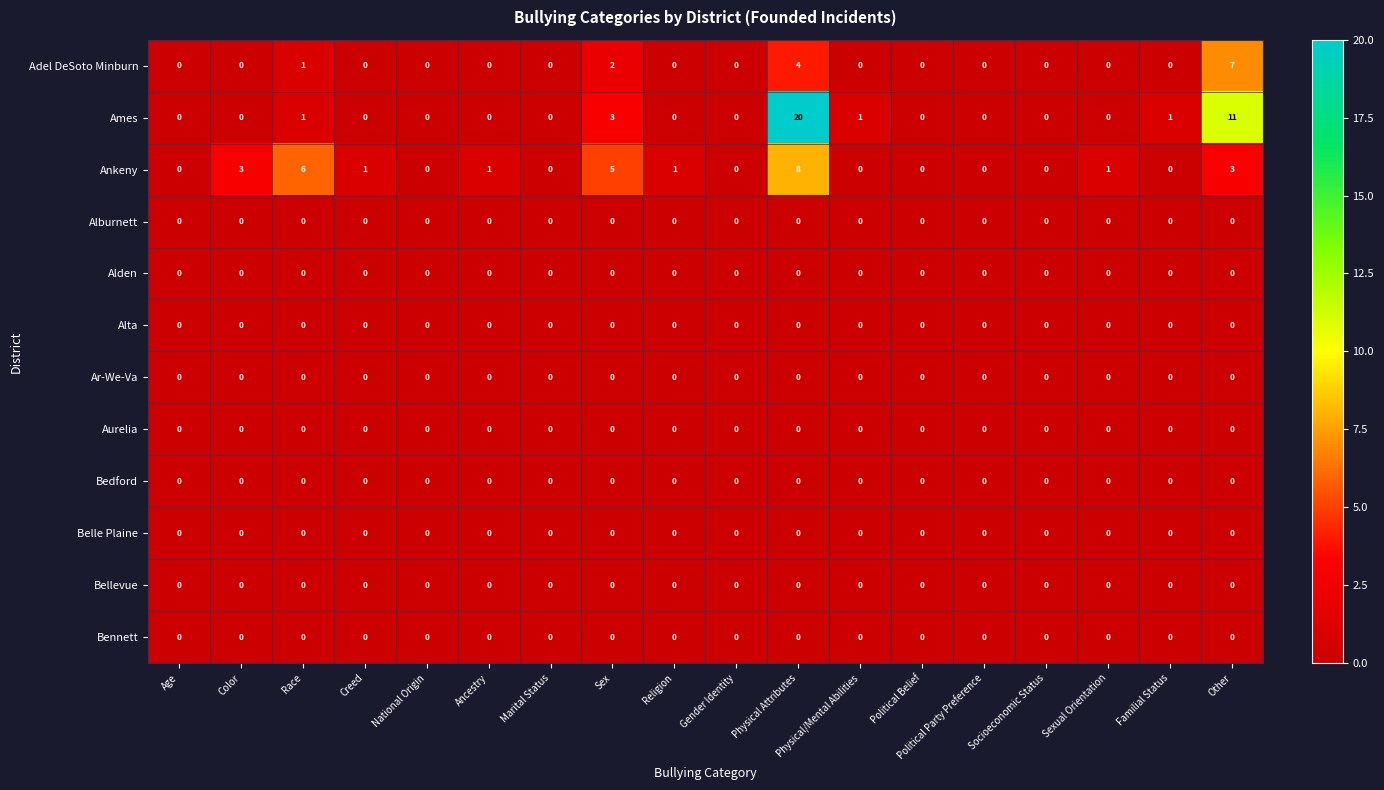

Which series has the largest range (max minus min)?

Ames